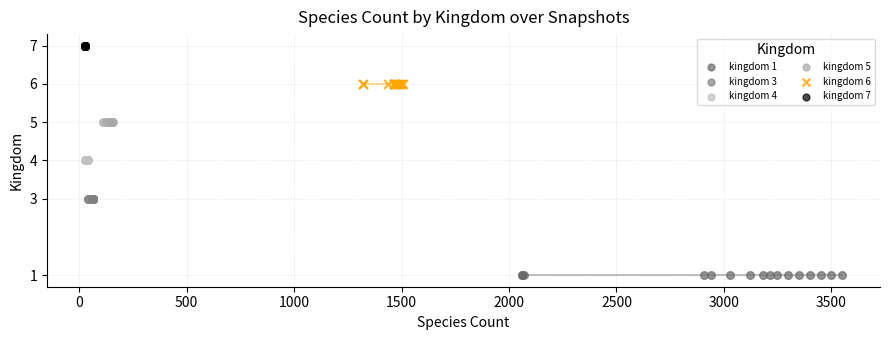

Which series contains the highest Y value?

kingdom 7